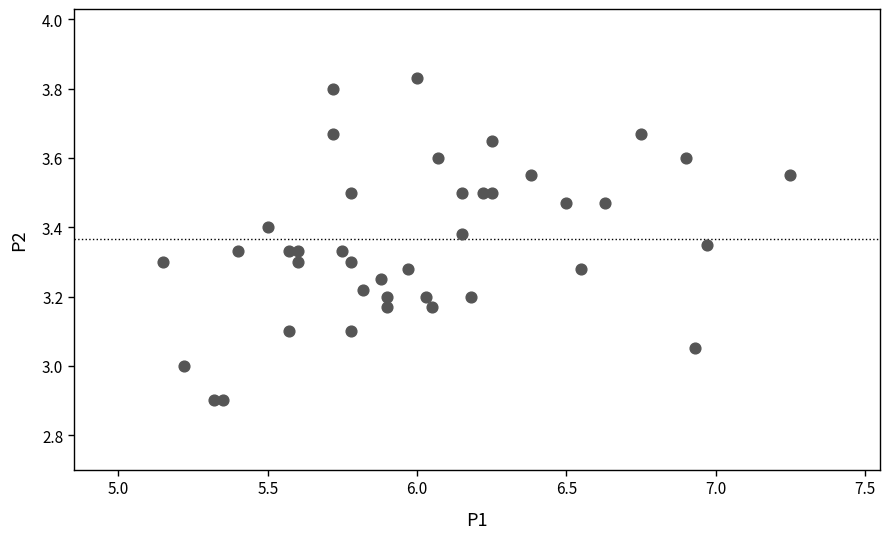

What is the range of X values (max minus min)?

2.1